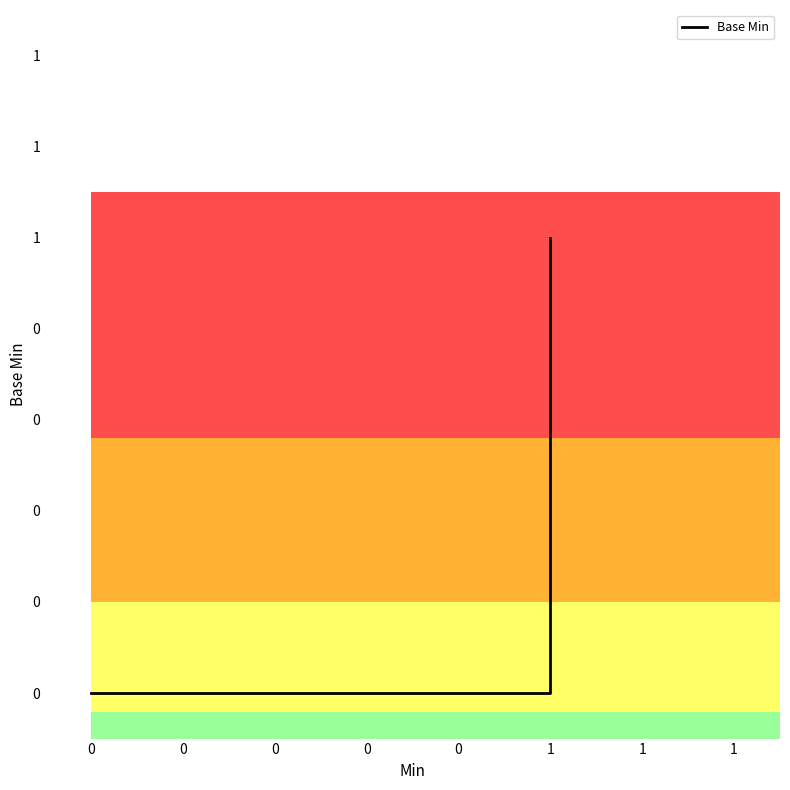

Is this an area chart (filled region under the line)?

No